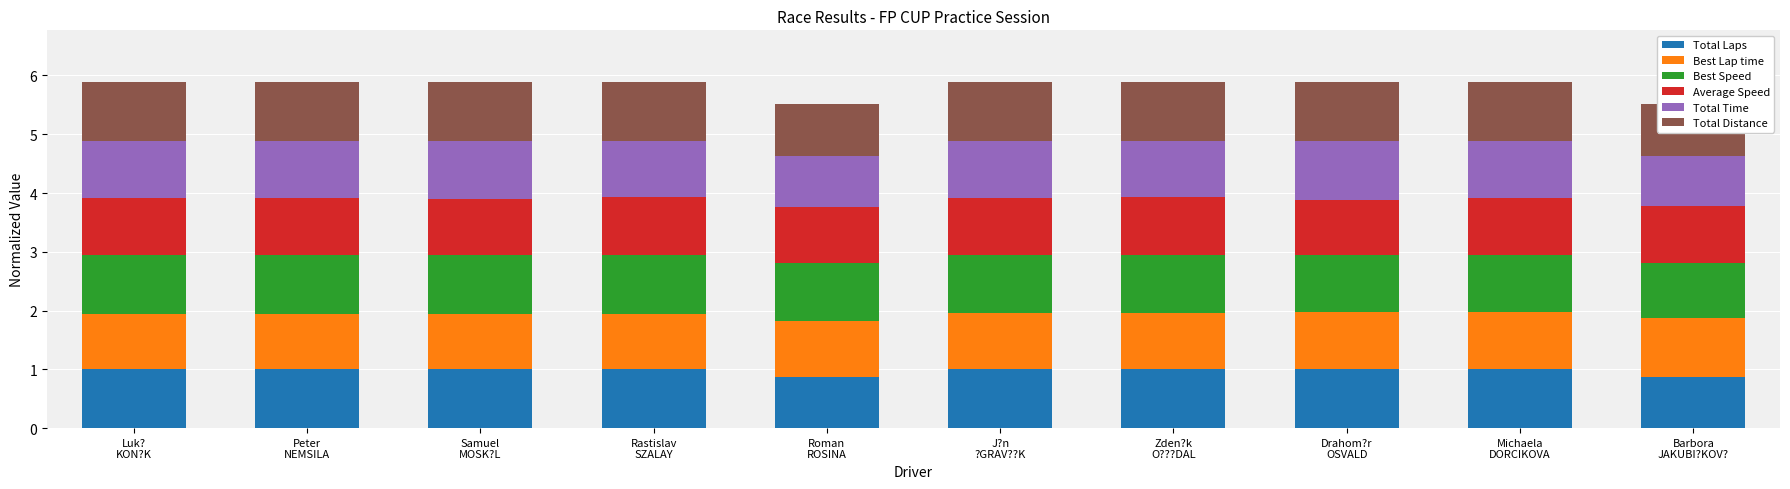

Read the Total Distance value at Drahom?r
OSVALD.

1.0